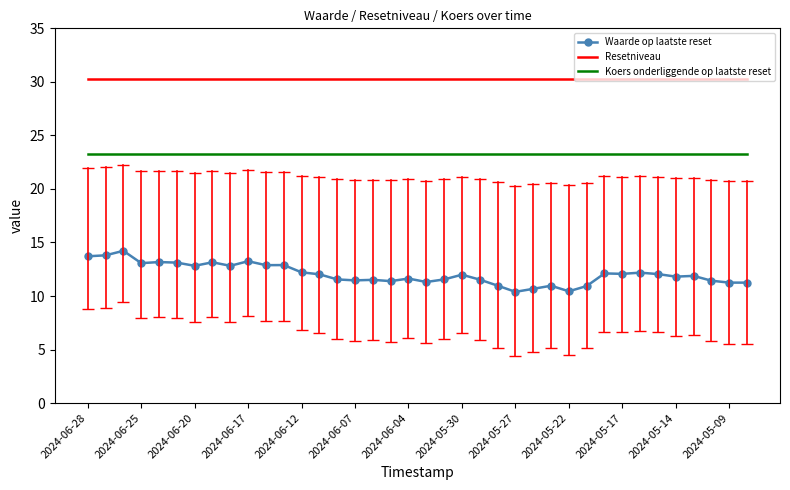

Rank the series by their average value, from lowest to highest.

Waarde op laatste reset, Koers onderliggende op laatste reset, Resetniveau